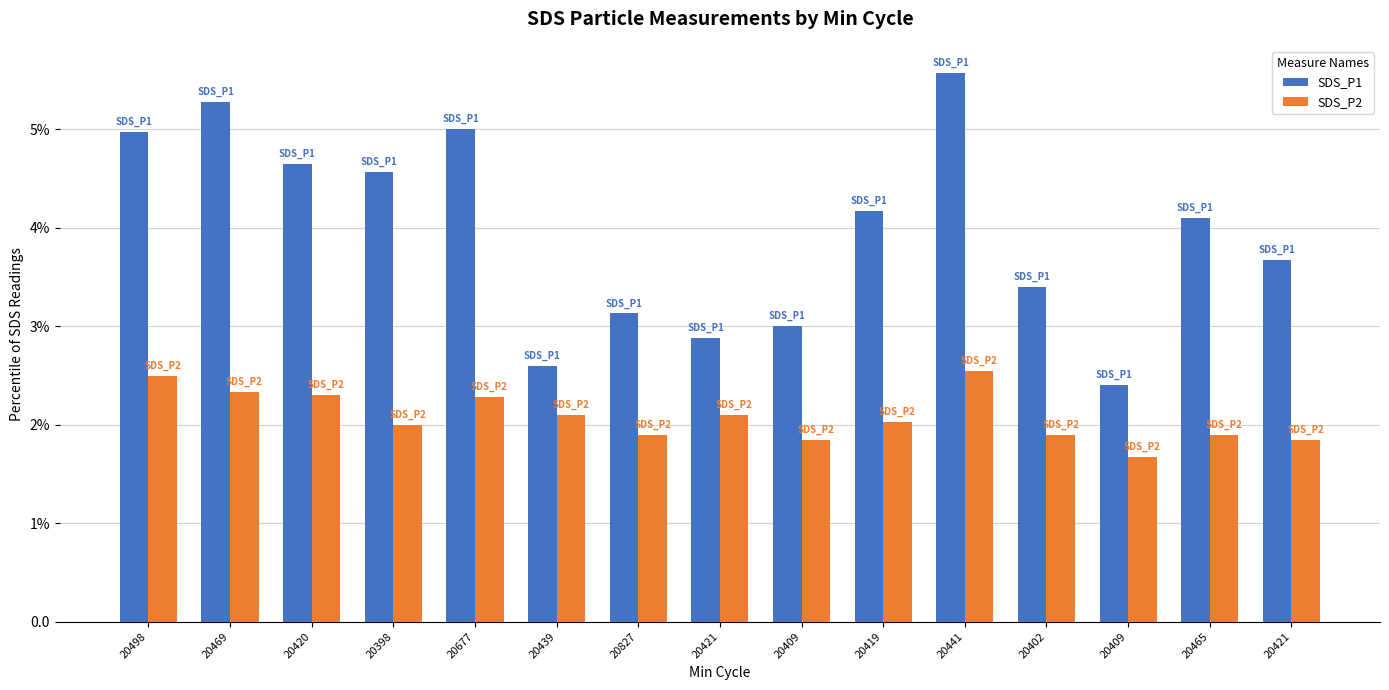

What are all the series names shown in the legend?

SDS_P1, SDS_P2